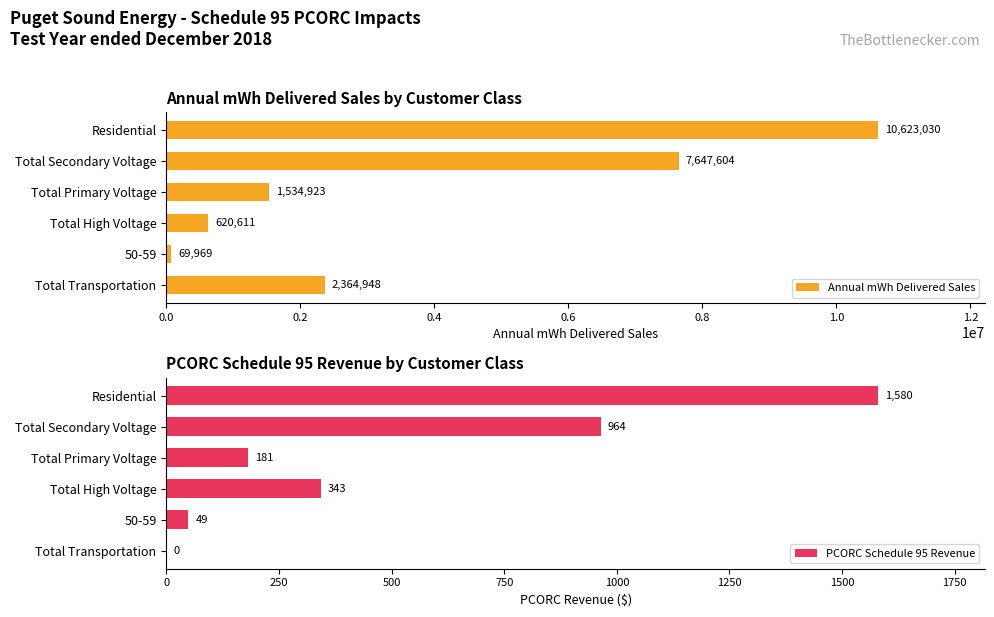

Rank the series by their average value, from lowest to highest.

PCORC Schedule 95 Revenue, Annual mWh Delivered Sales